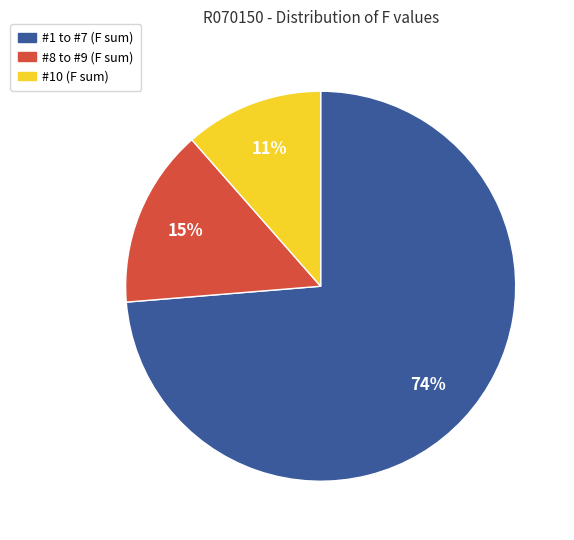

Is there any slice that represents more than half of the pie?

Yes